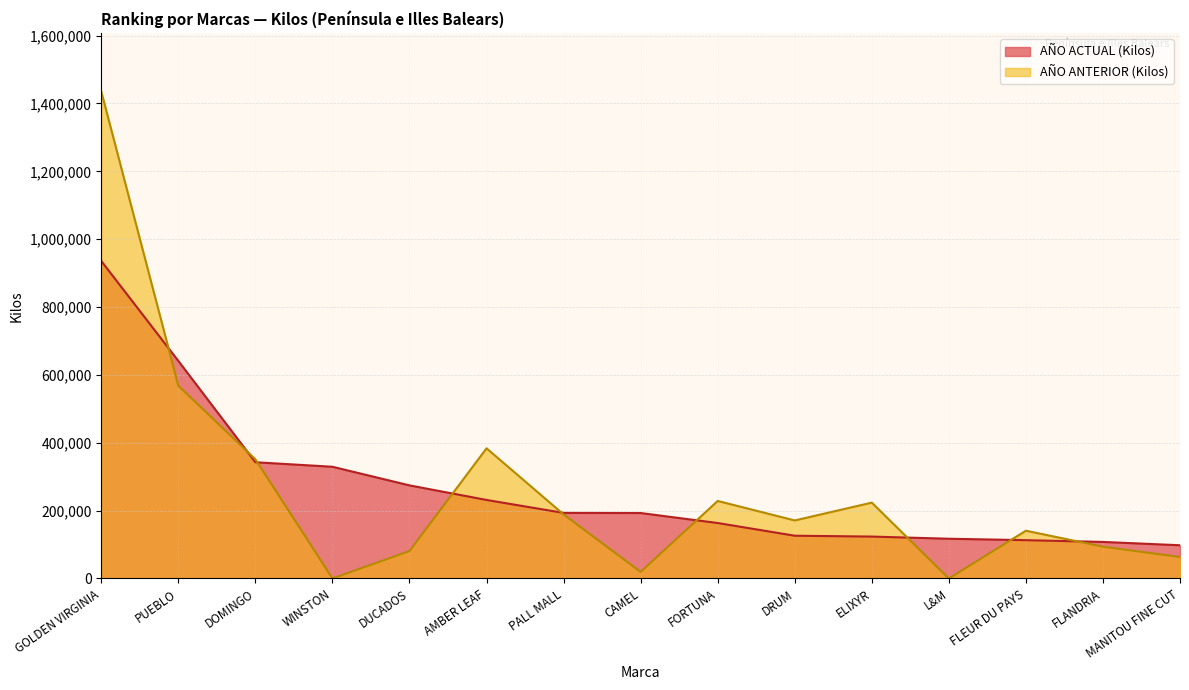

What are all the series names shown in the legend?

AÑO ACTUAL (Kilos), AÑO ANTERIOR (Kilos)